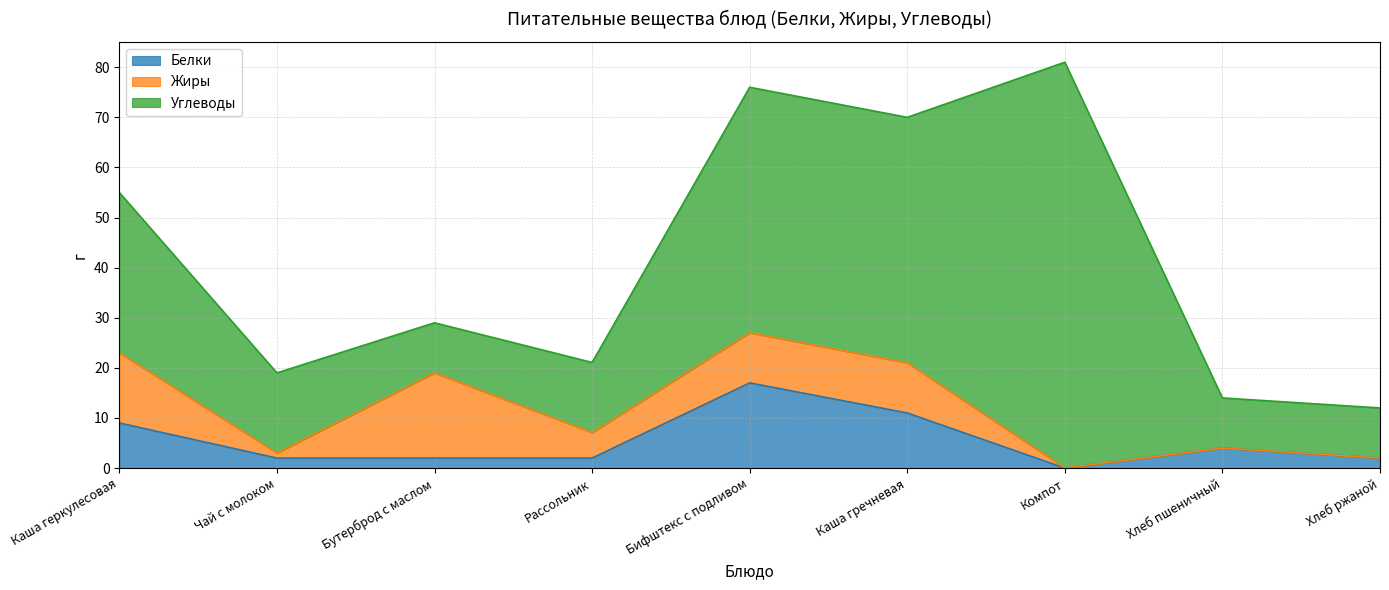

What are all the series names shown in the legend?

Белки, Жиры, Углеводы